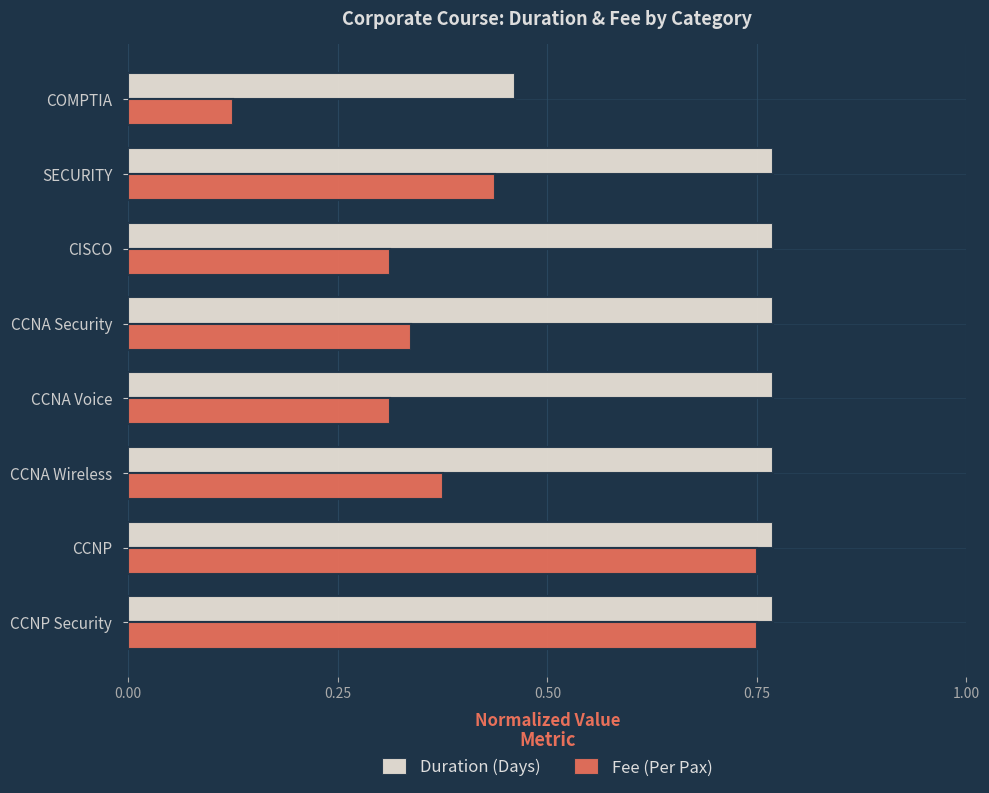

Is the value of Duration (Days) at CCNA Security greater than the value of Fee (Per Pax) at CCNA Voice?

Yes